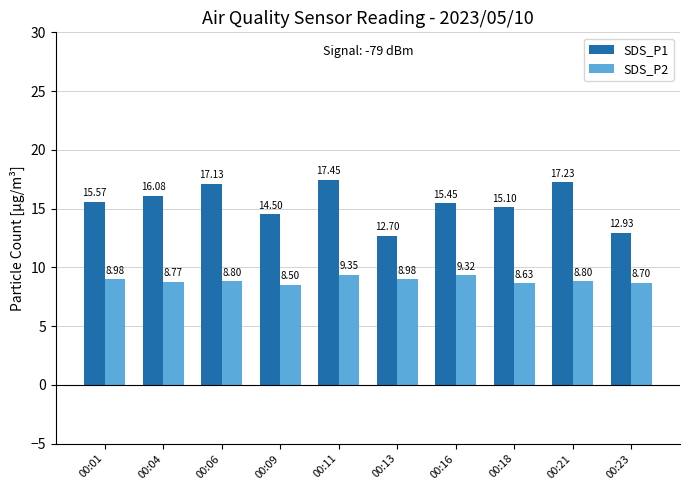

At which label does SDS_P1 reach its peak?

00:11